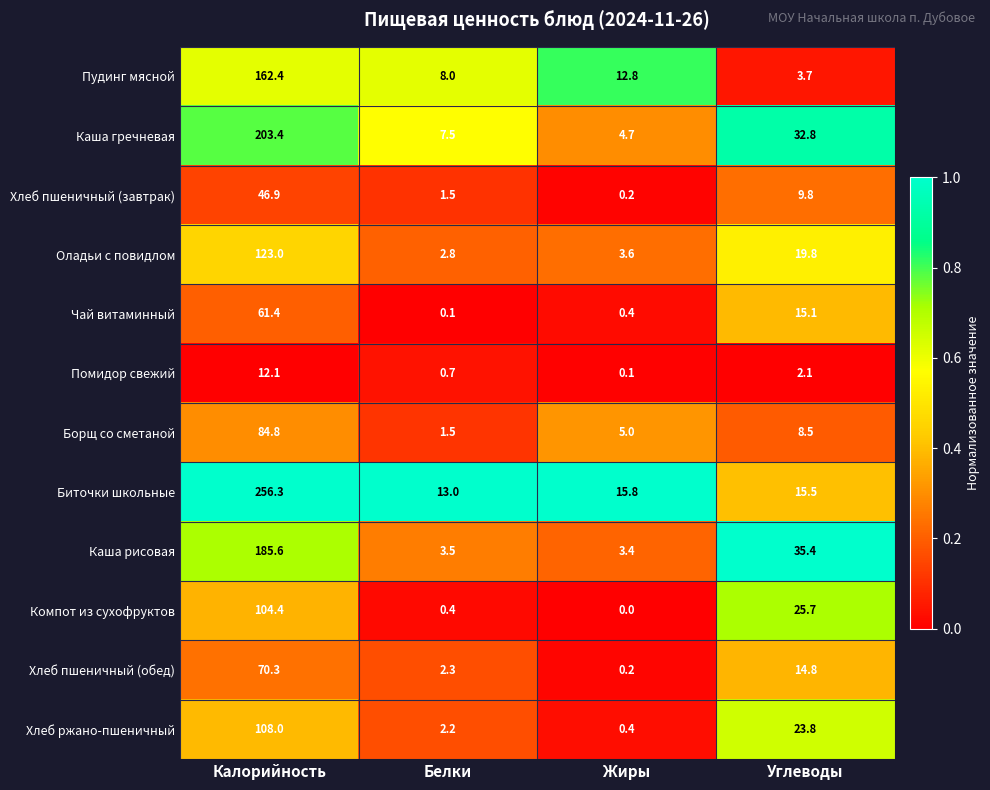

Which series has the largest total across all categories?

Биточки школьные